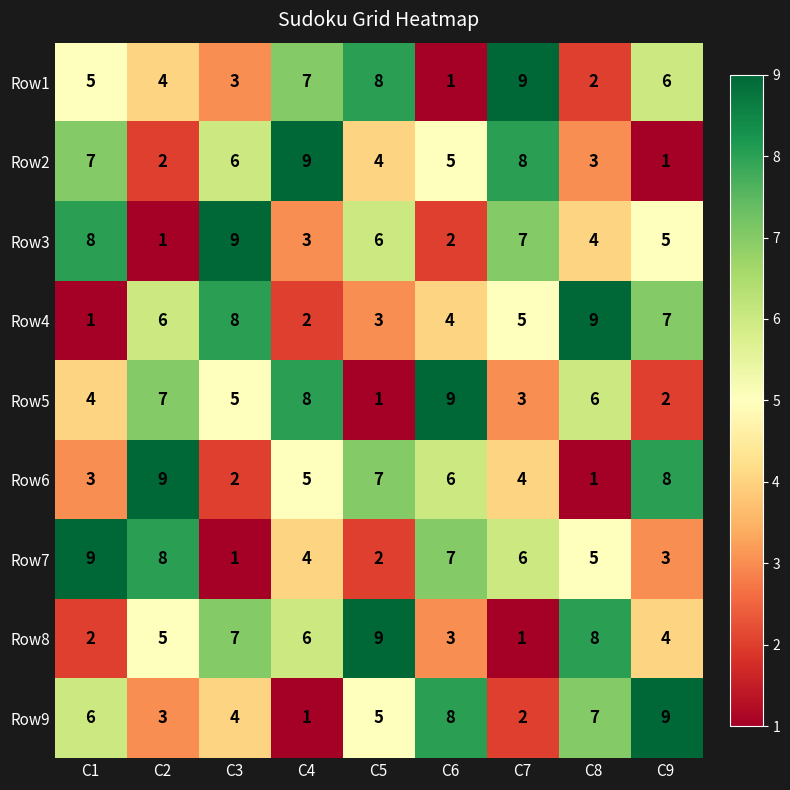

What is the difference between the highest and lowest values at C8?

8